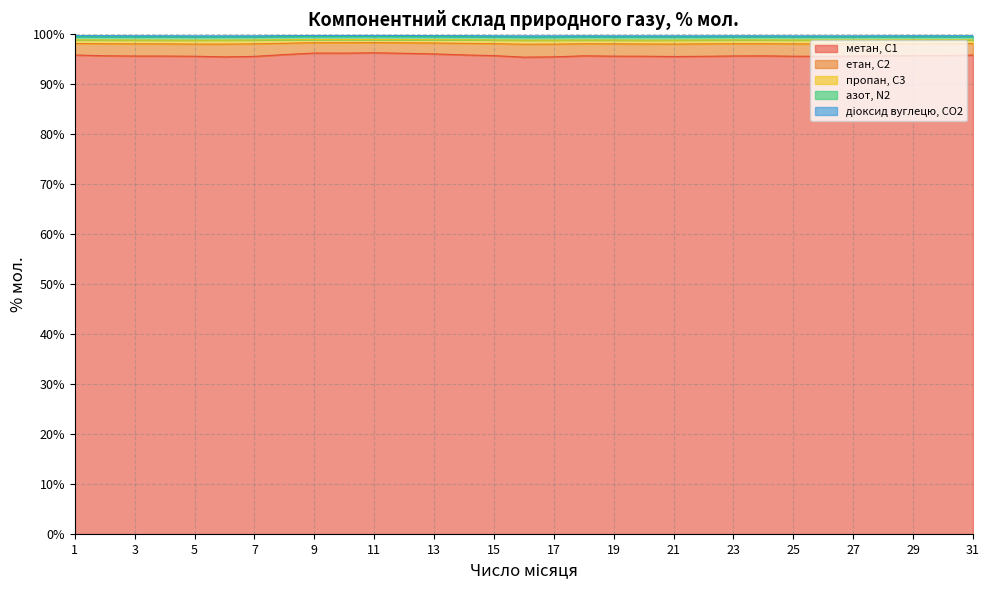

At which category does етан, С2 reach its first local peak?

11